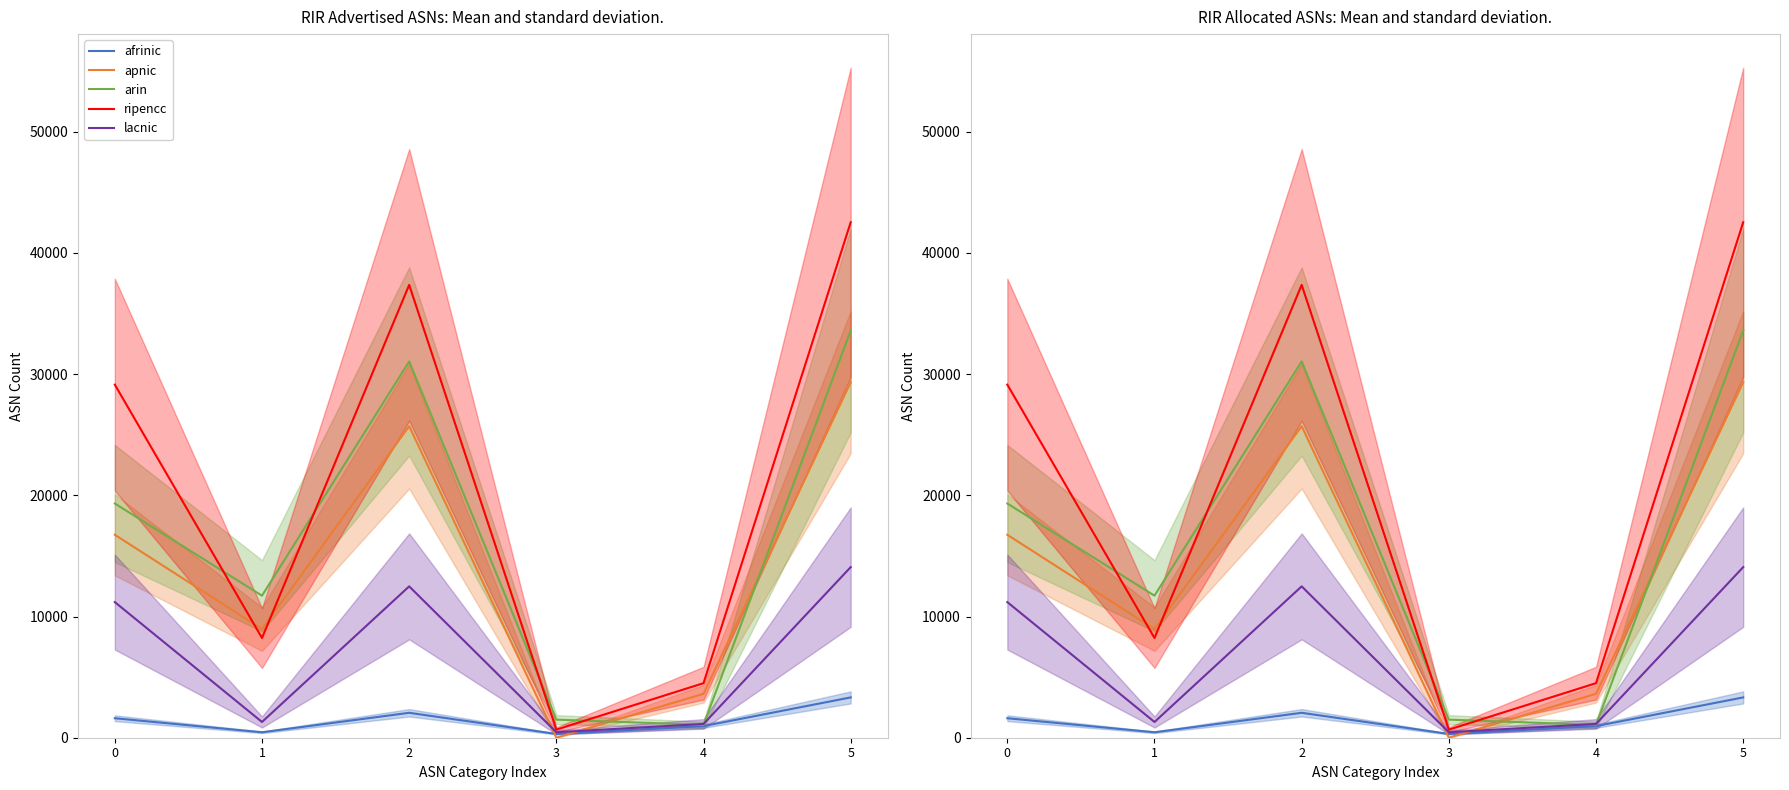

At how many categories does at least one series exceed 29194?

2